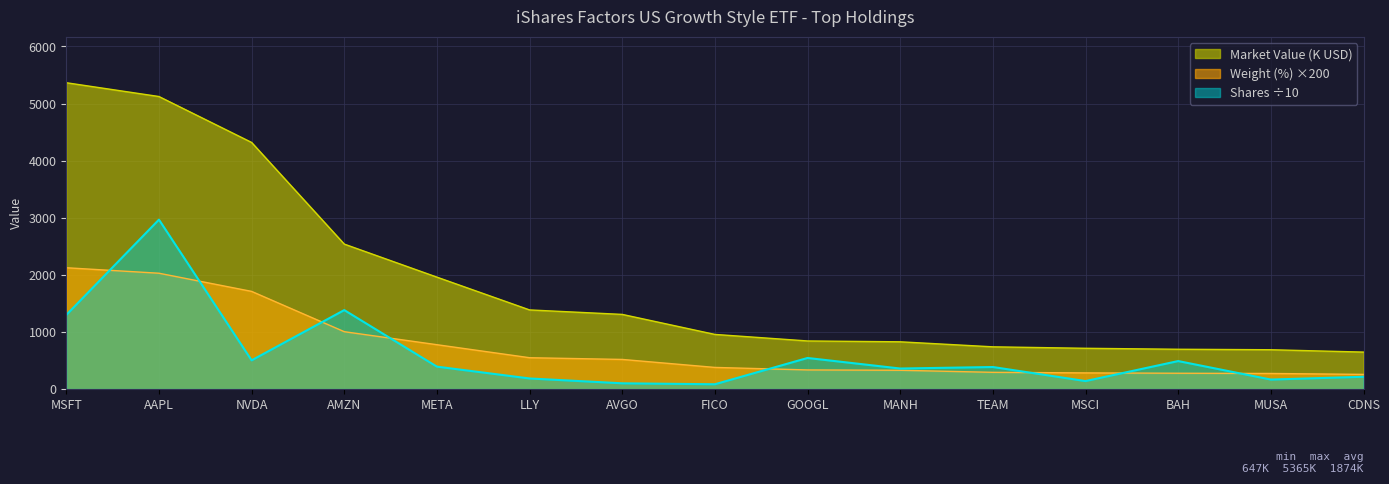

At which category does the chart reach its peak across all series?

MSFT